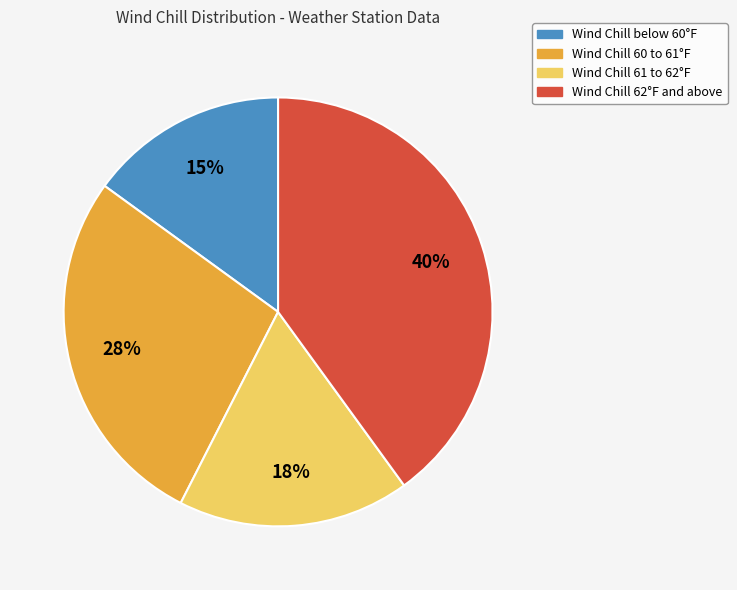

Does any single category account for the majority?

No